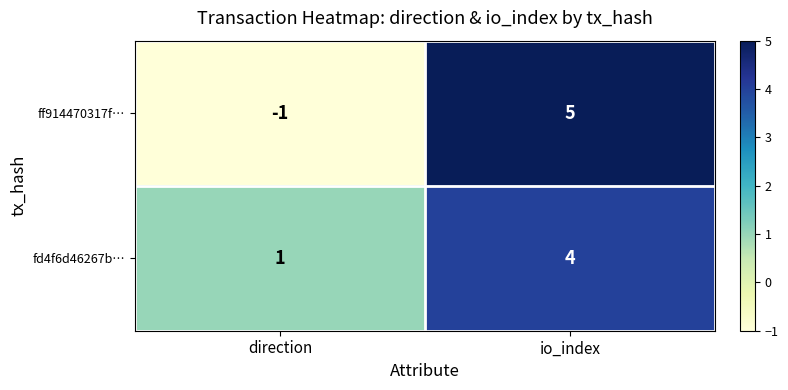

What is the greatest value displayed?

5